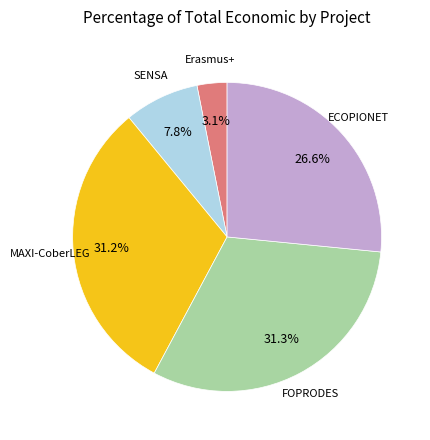

Is there any slice that represents more than half of the pie?

No